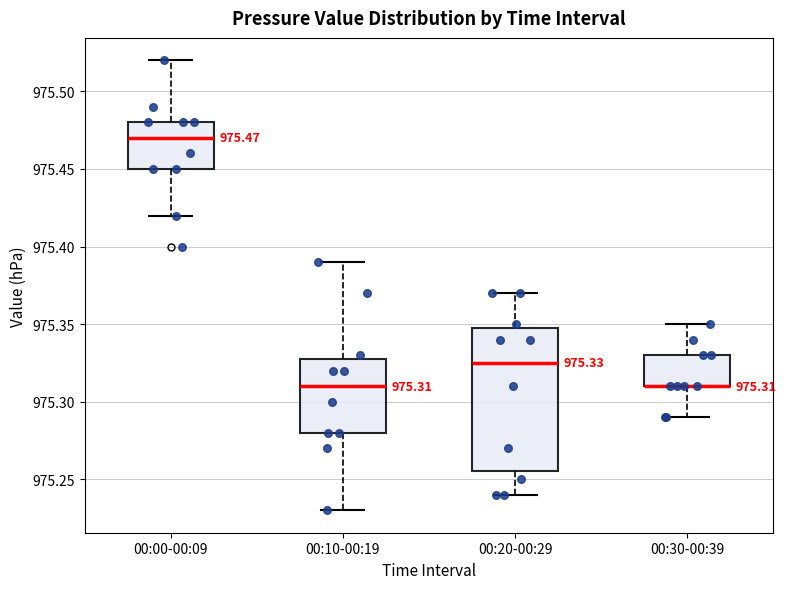

Comparing the boxes themselves (not the whiskers), which one is the tallest?

00:20-00:29